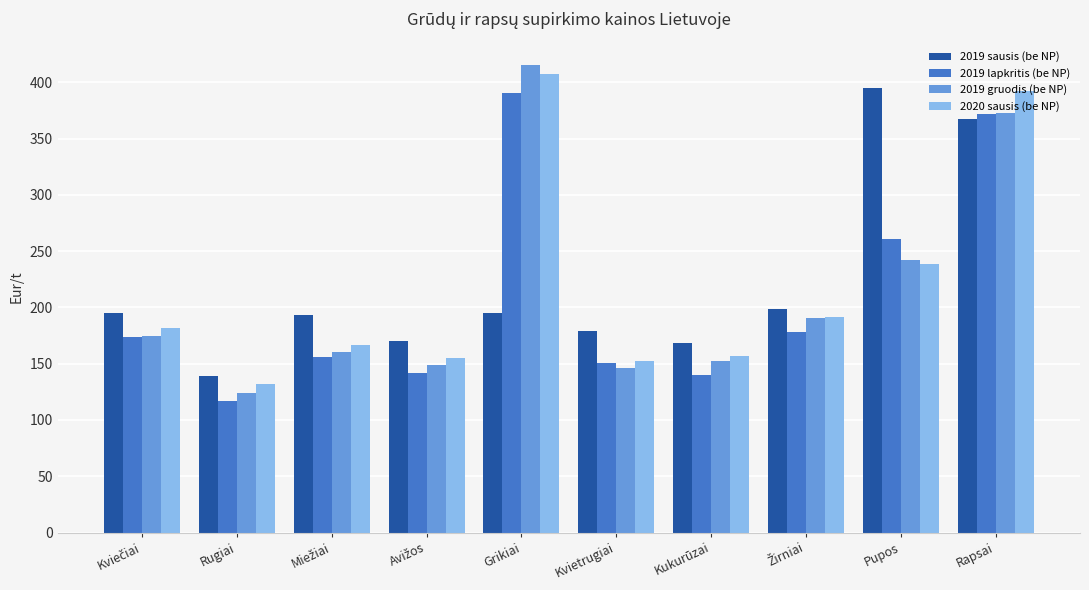

What position from the right is Kvietrugiai?

5